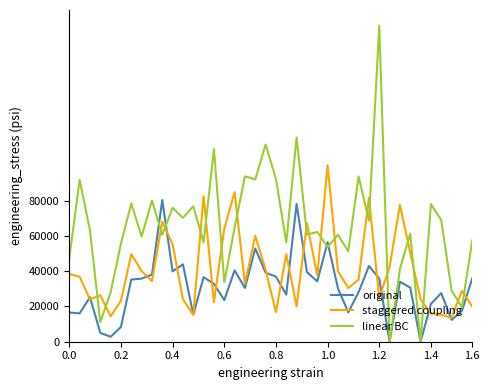

What are all the series names shown in the legend?

original, staggered coupling, linear BC